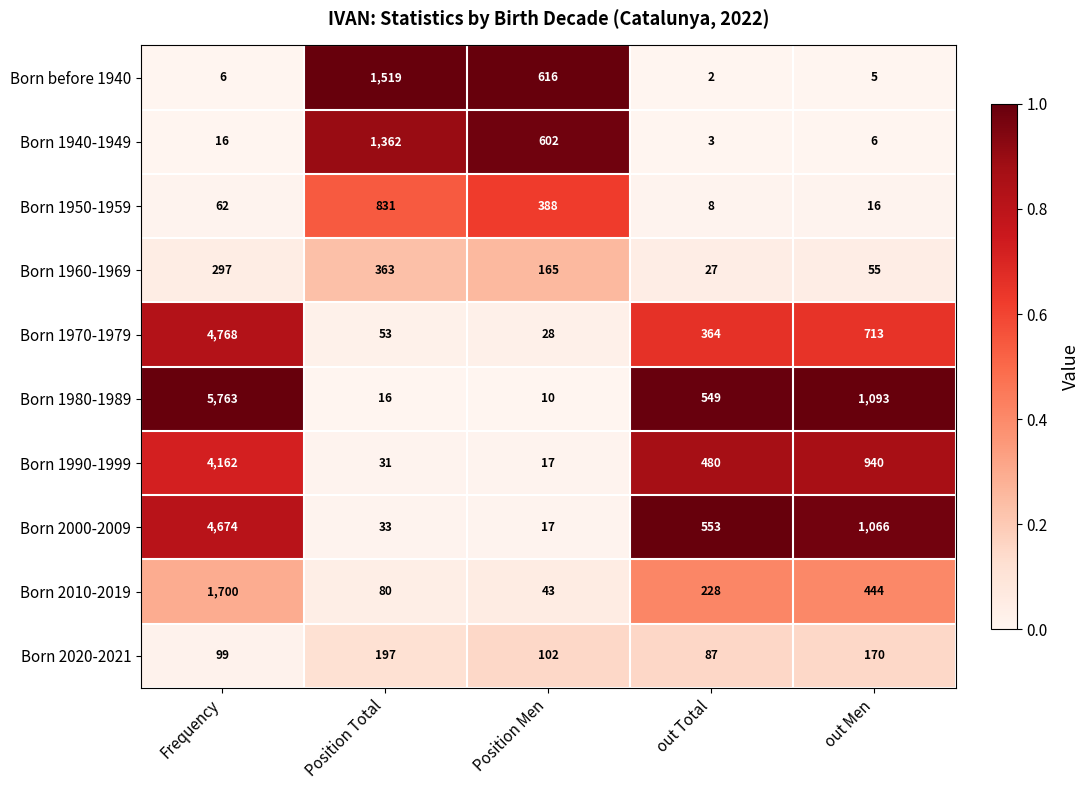

Which category has the highest value across all series?

Frequency